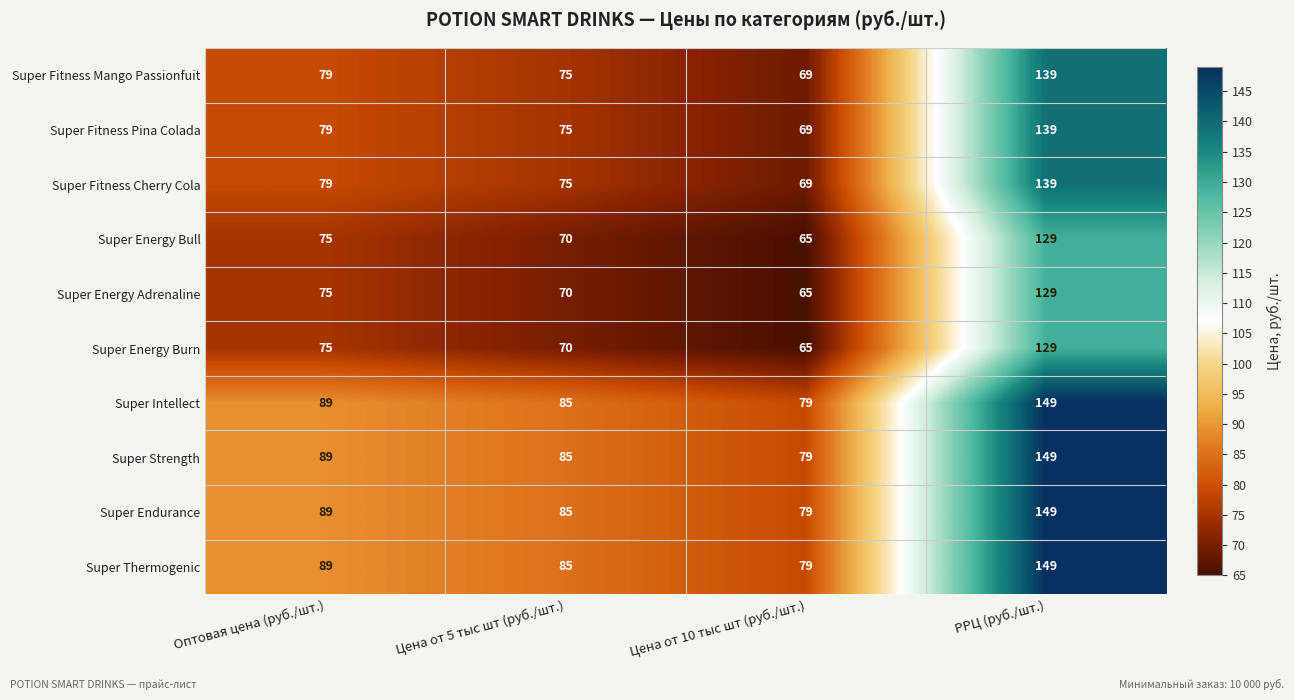

Which label corresponds to the largest value in the chart?

РРЦ (руб./шт.)